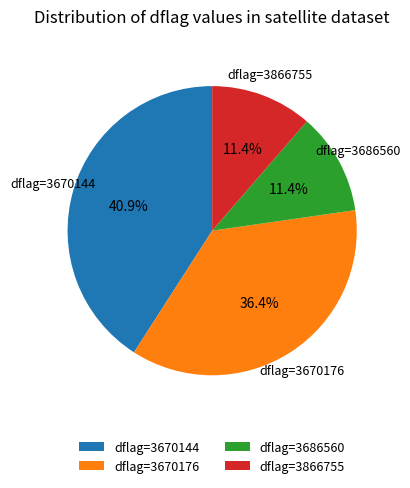

Which category has the biggest portion of the pie?

dflag=3670144